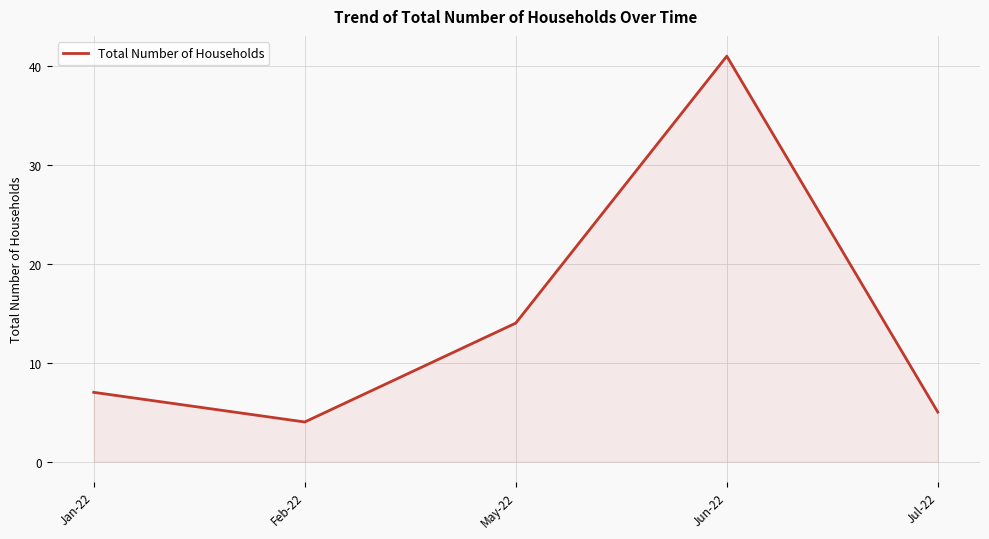

What is the difference between the values at Feb-22 and Jul-22?

1